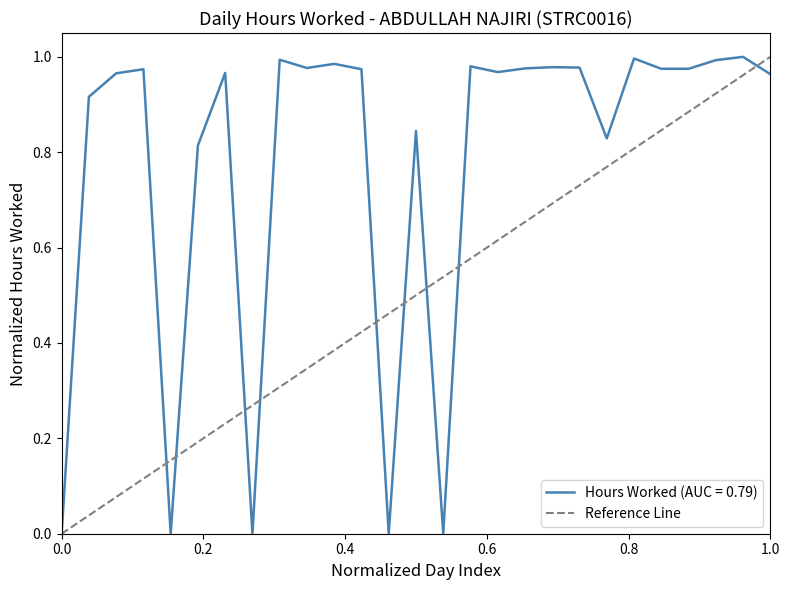

True or false: the data shows 2 at 1.0.

False